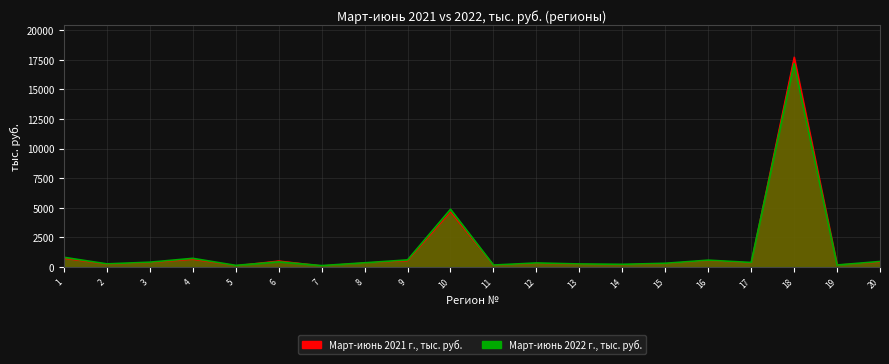

Rank the series by their average value, from highest to lowest.

Март-июнь 2022 г., тыс. руб., Март-июнь 2021 г., тыс. руб.